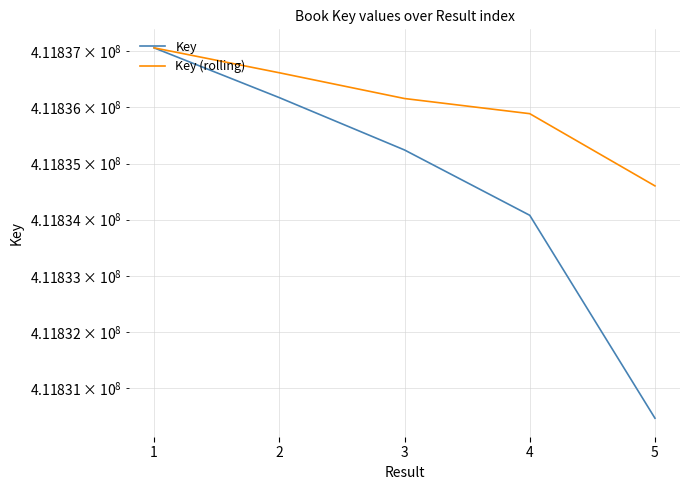

What is the value of the Key point at the 5th from the left?

411830462